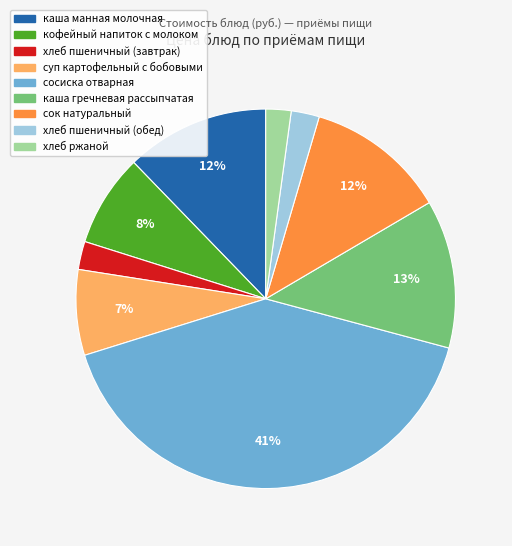

Which category has the biggest portion of the pie?

сосиска отварная